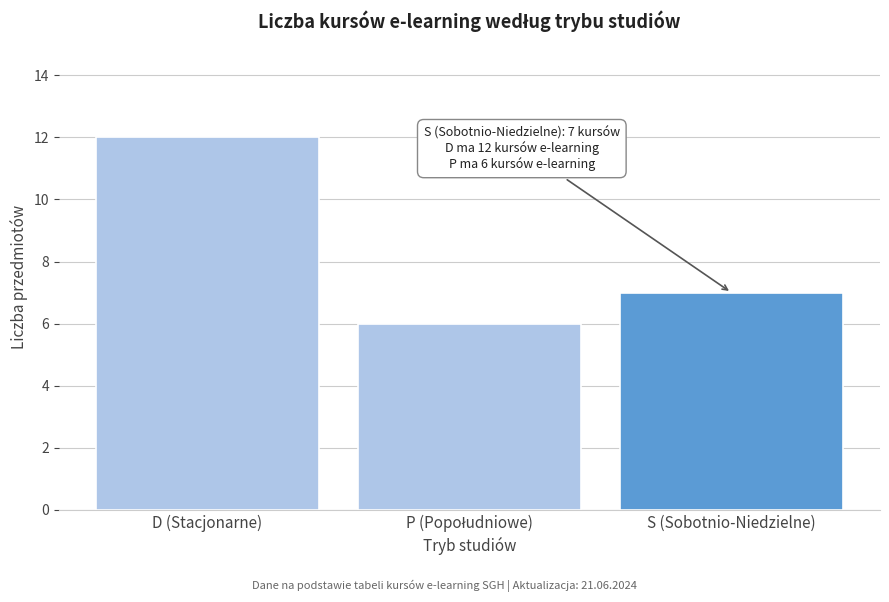

Reading left to right, list all the values displayed in this chart.

12	6	7